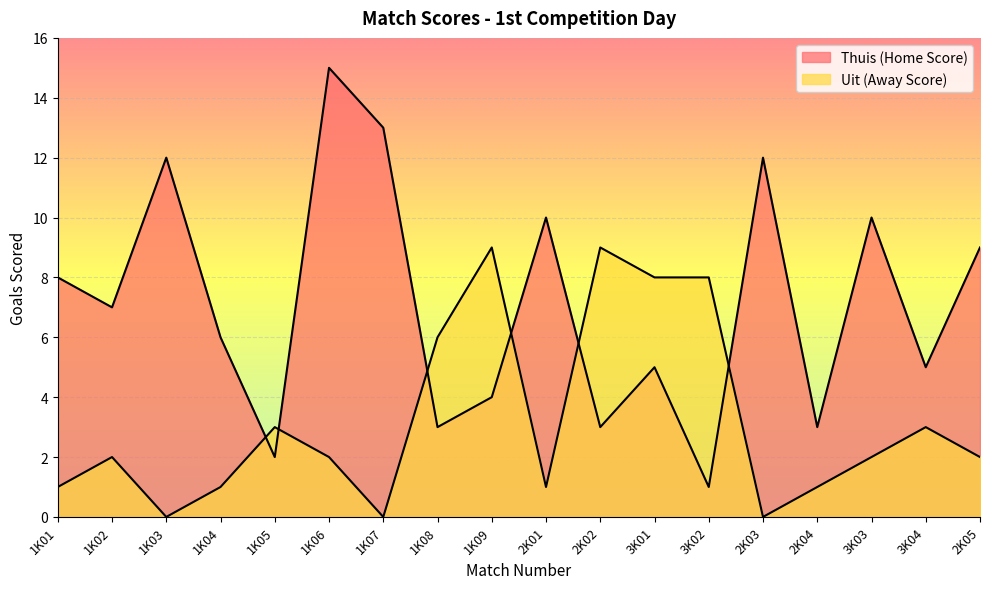

How many lines are shown in the chart?

2